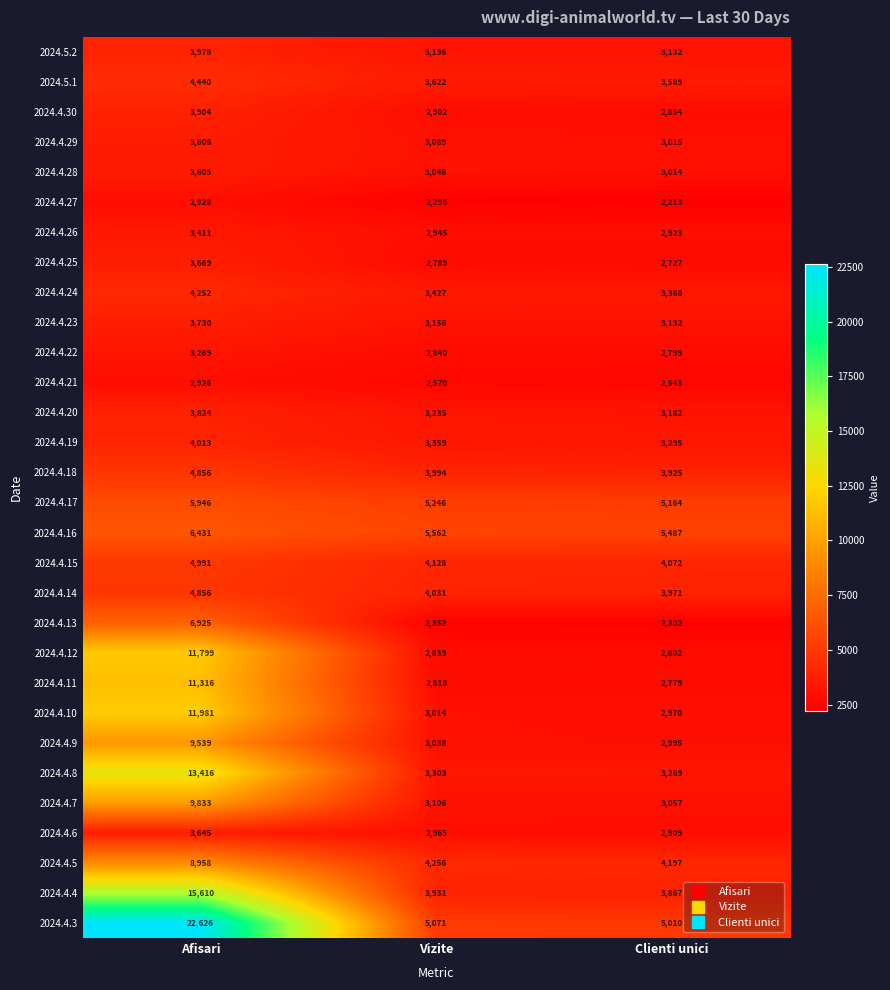

What is the difference between the maximum and minimum values in the 2024.4.16 series?

944